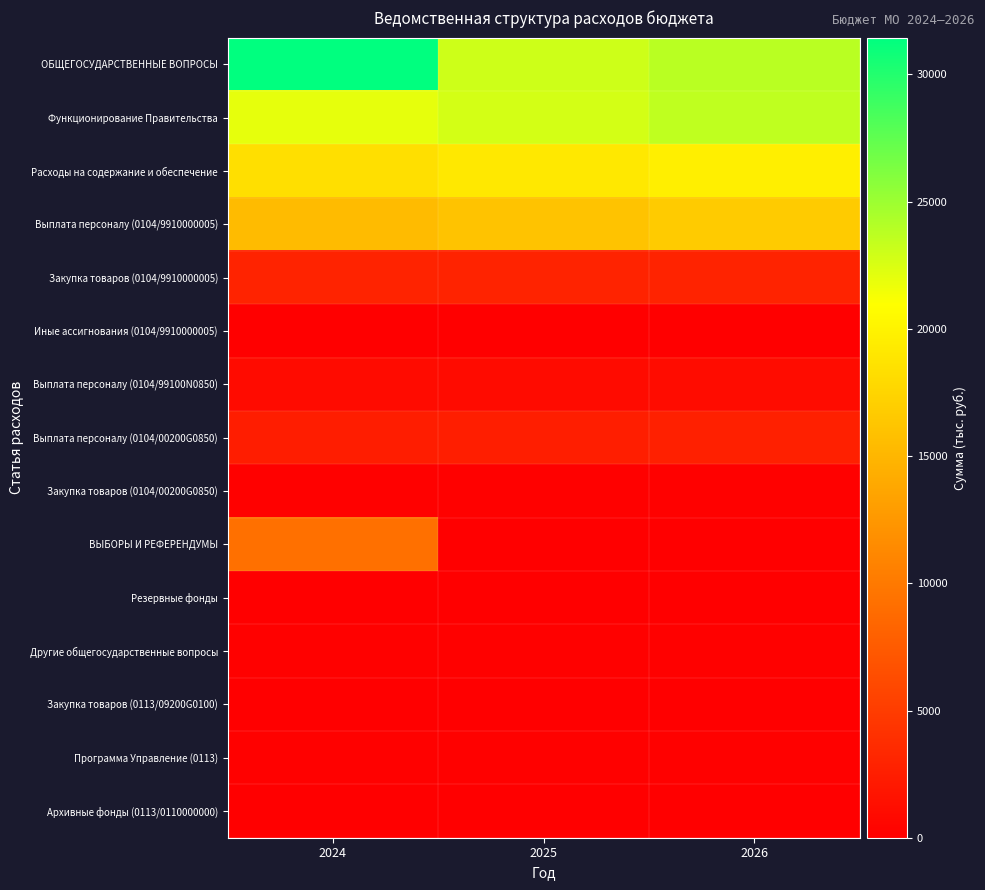

Rank the series by their maximum value, from highest to lowest.

ОБЩЕГОСУДАРСТВЕННЫЕ ВОПРОСЫ, Функционирование Правительства, Расходы на содержание и обеспечение, Выплата персоналу (0104/9910000005), ВЫБОРЫ И РЕФЕРЕНДУМЫ, Закупка товаров (0104/9910000005), Выплата персоналу (0104/00200G0850), Выплата персоналу (0104/99100N0850), Закупка товаров (0104/00200G0850), Другие общегосударственные вопросы, Программа Управление (0113), Резервные фонды, Архивные фонды (0113/0110000000), Закупка товаров (0113/09200G0100), Иные ассигнования (0104/9910000005)